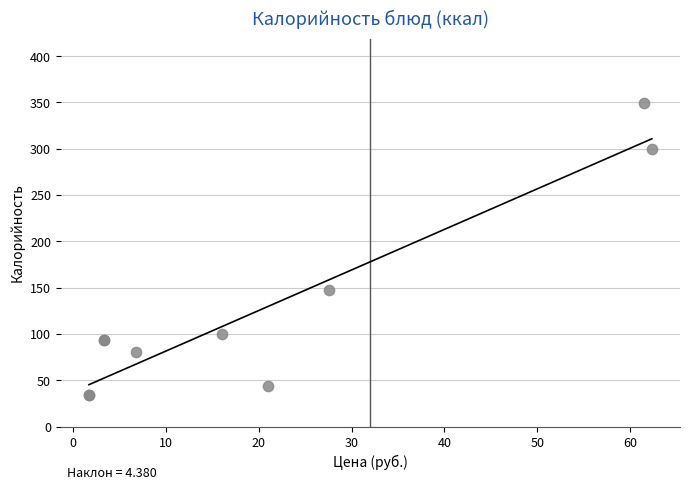

What Y value in the scatter plot is closest to 191?

147